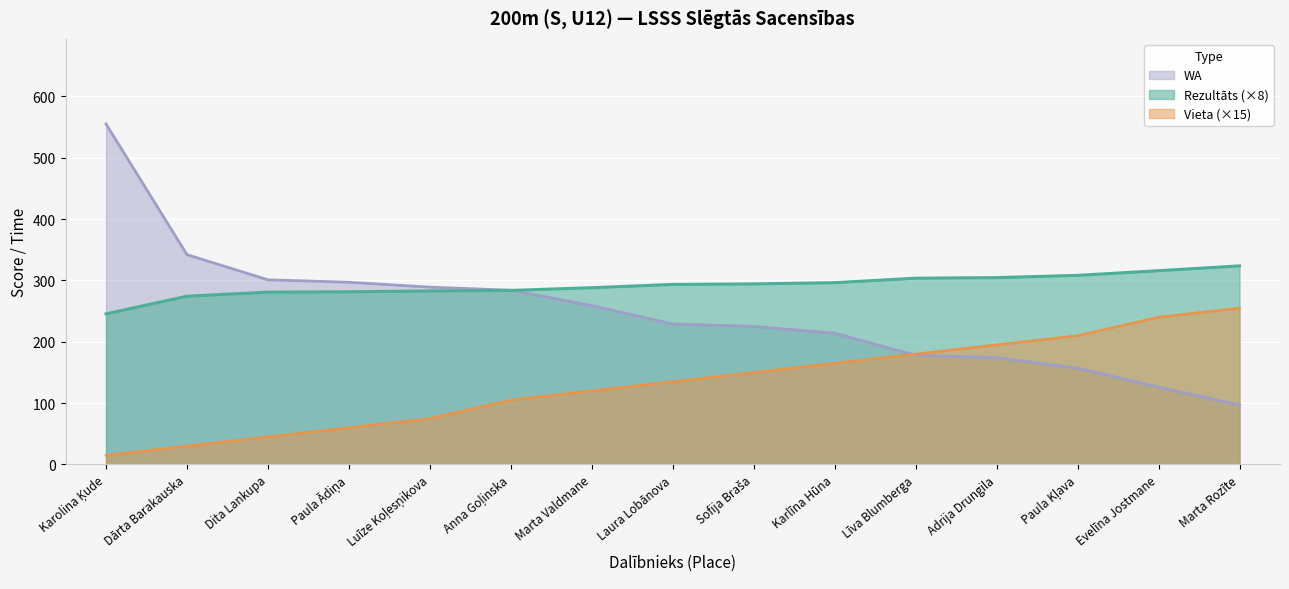

What is the label of the 14th point from the right?

Dārta Barakauska